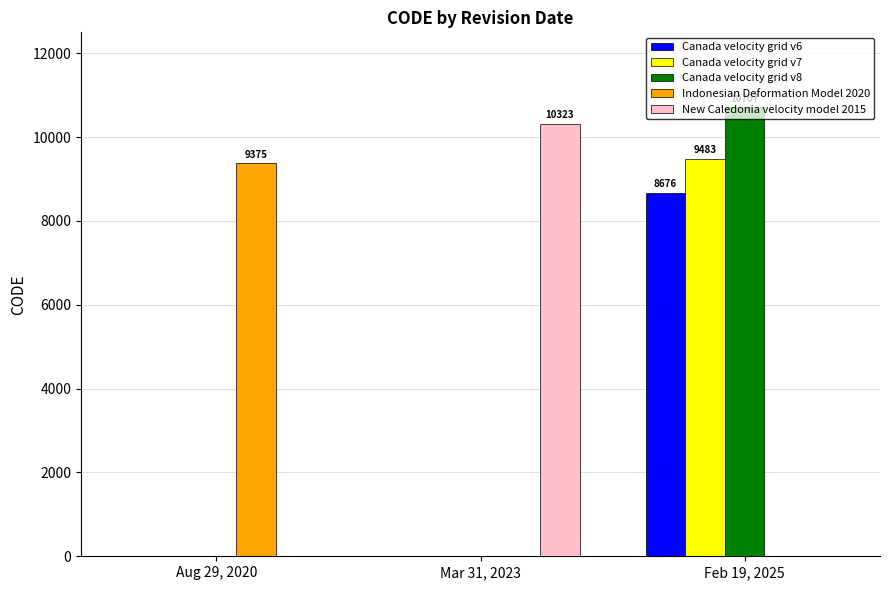

Which series has the widest spread of values?

Canada velocity grid v8